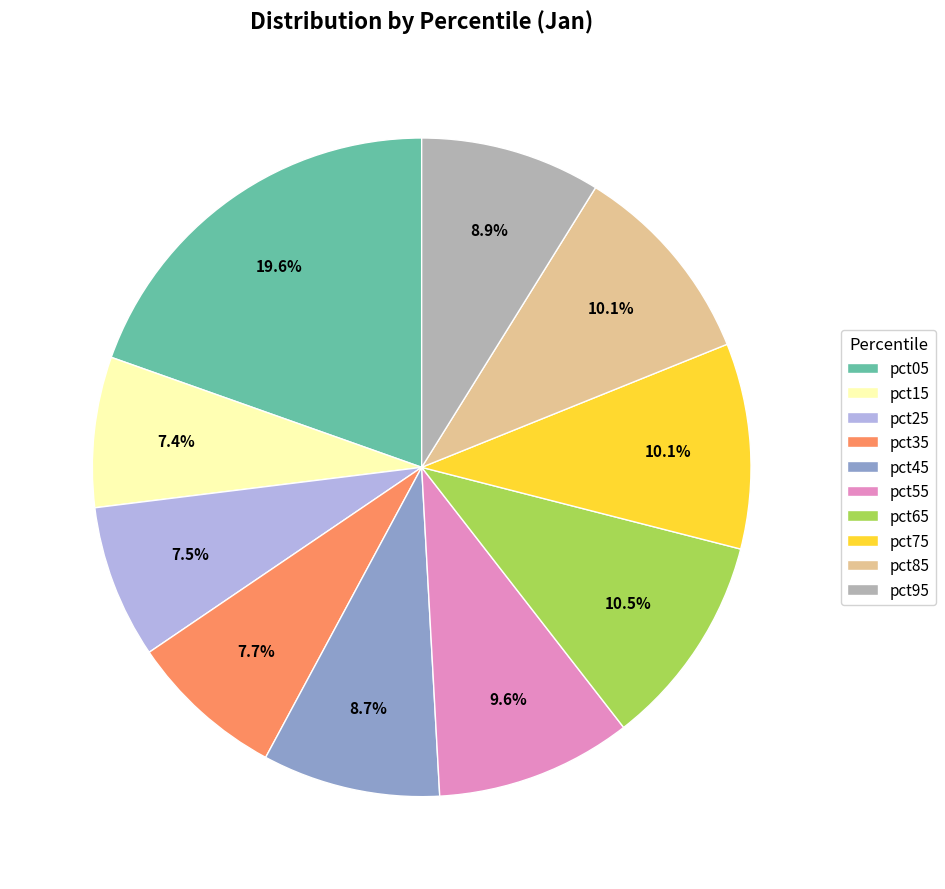

Combined, do pct35 and pct65 account for over 50%?

No